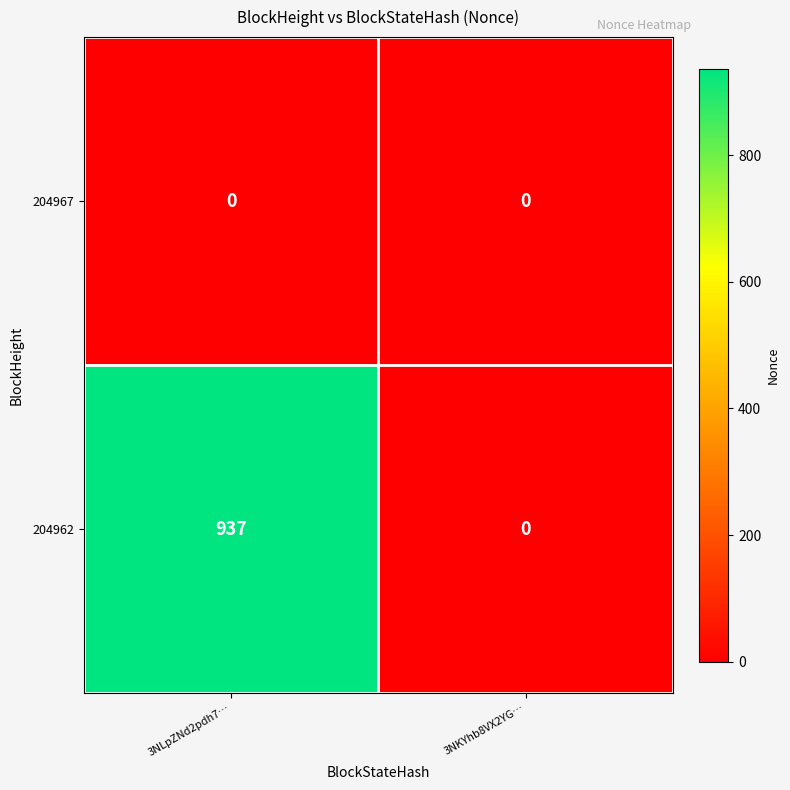

Which series has the largest total across all categories?

204962